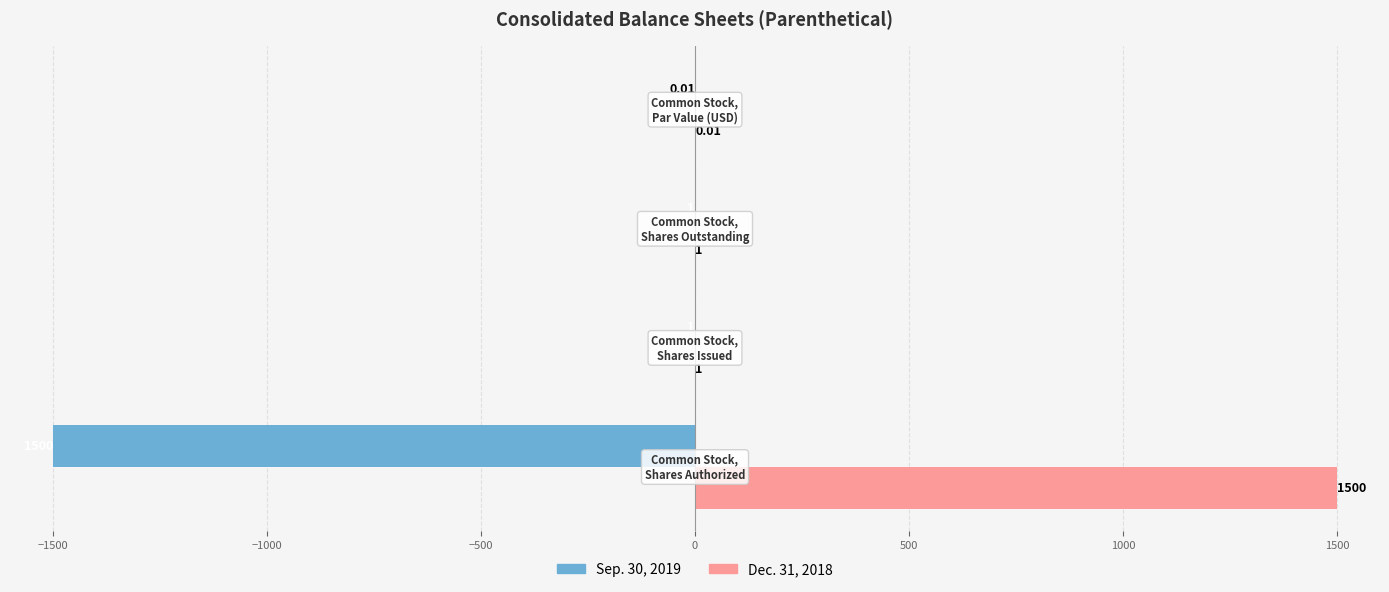

What is the sum of all Sep. 30, 2019 values?

-1502.0